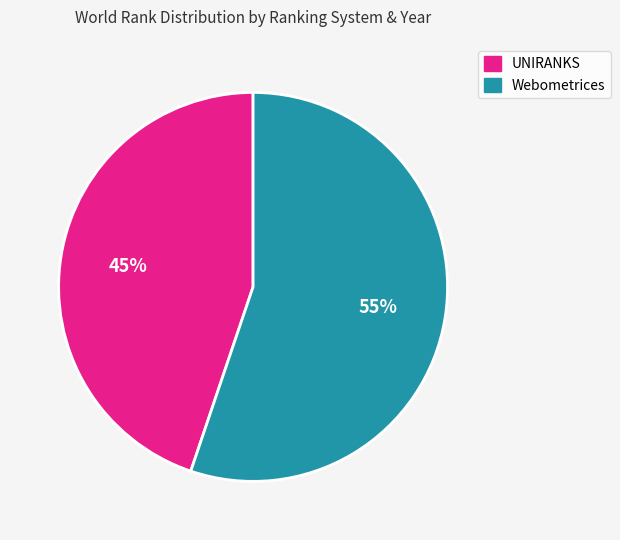

Does any single category account for the majority?

Yes